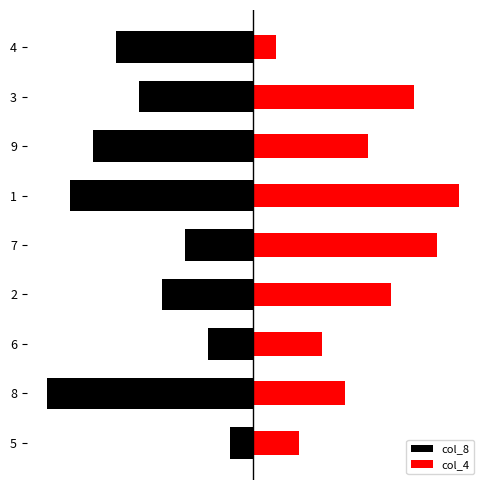

What is the value of the col_4 bar at the 3rd from the left?

3